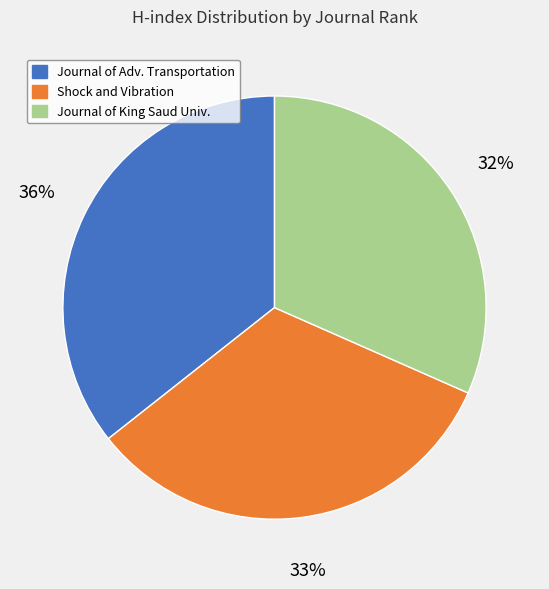

Is there any slice that represents more than half of the pie?

No